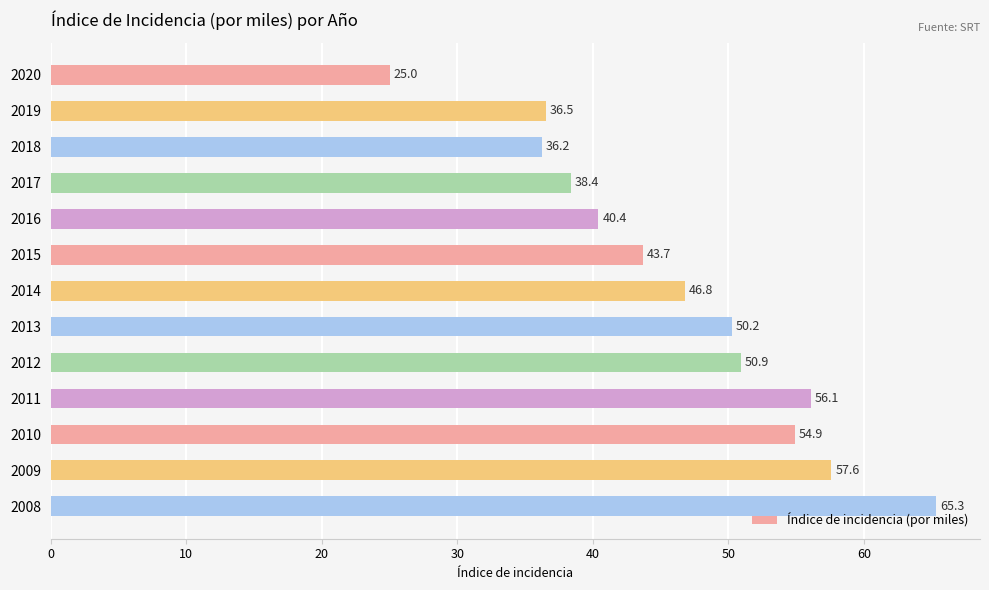

The chart shows a value of 40.4 at 2016. True or false?

True